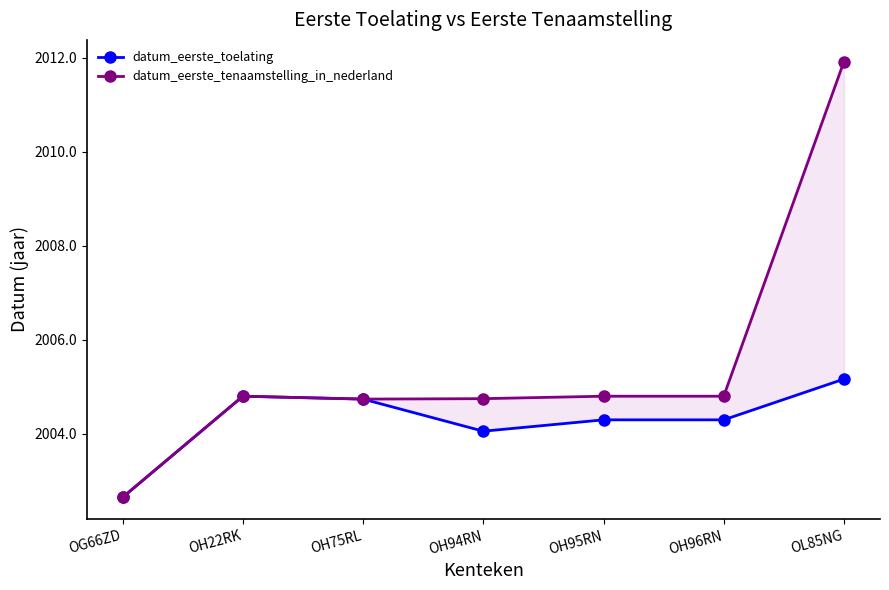

Reading left to right, list all the values displayed in this chart.

datum_eerste_toelating: OG66ZD=2002.7	OH22RK=2004.8	OH75RL=2004.7	OH94RN=2004.1	OH95RN=2004.3	OH96RN=2004.3	OL85NG=2005.2
datum_eerste_tenaamstelling_in_nederland: OG66ZD=2002.7	OH22RK=2004.8	OH75RL=2004.7	OH94RN=2004.8	OH95RN=2004.8	OH96RN=2004.8	OL85NG=2011.9